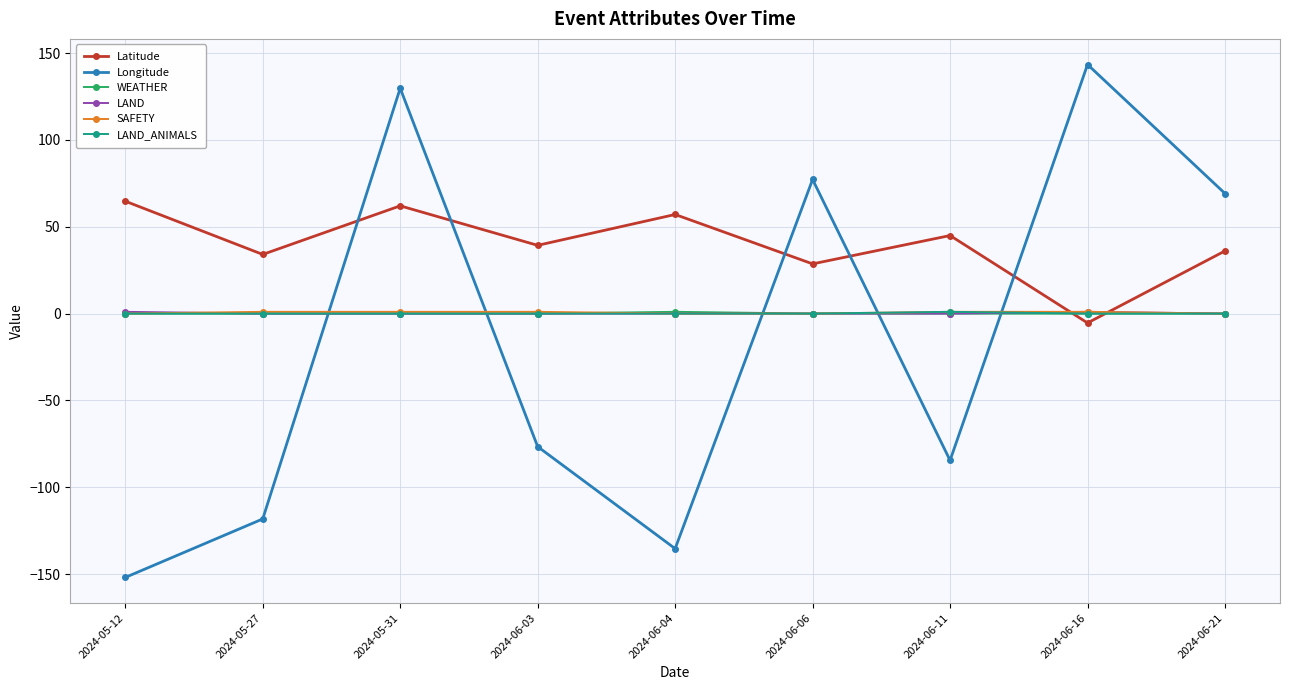

What value does the Latitude series have at 2024-06-03?

39.3